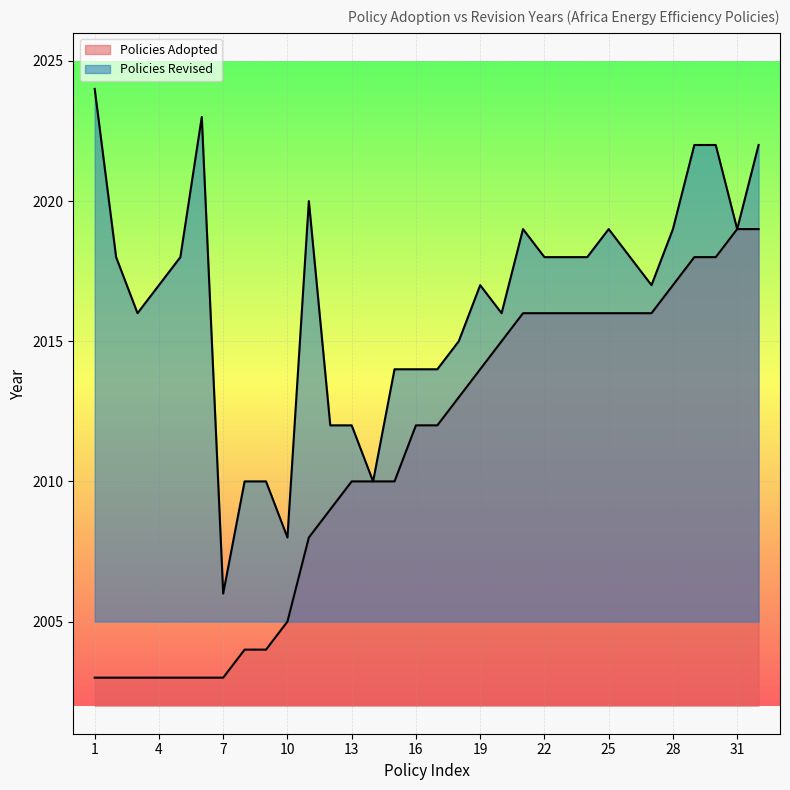

What is the difference between the Policies Adopted values at 2003 and 2016?

13